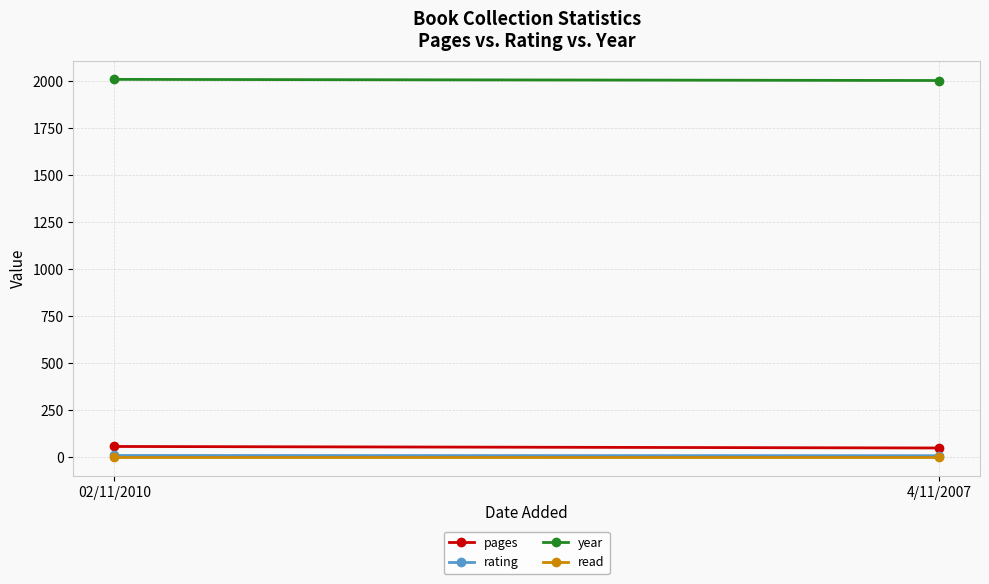

What is the total value across all series at 4/11/2007?

2060